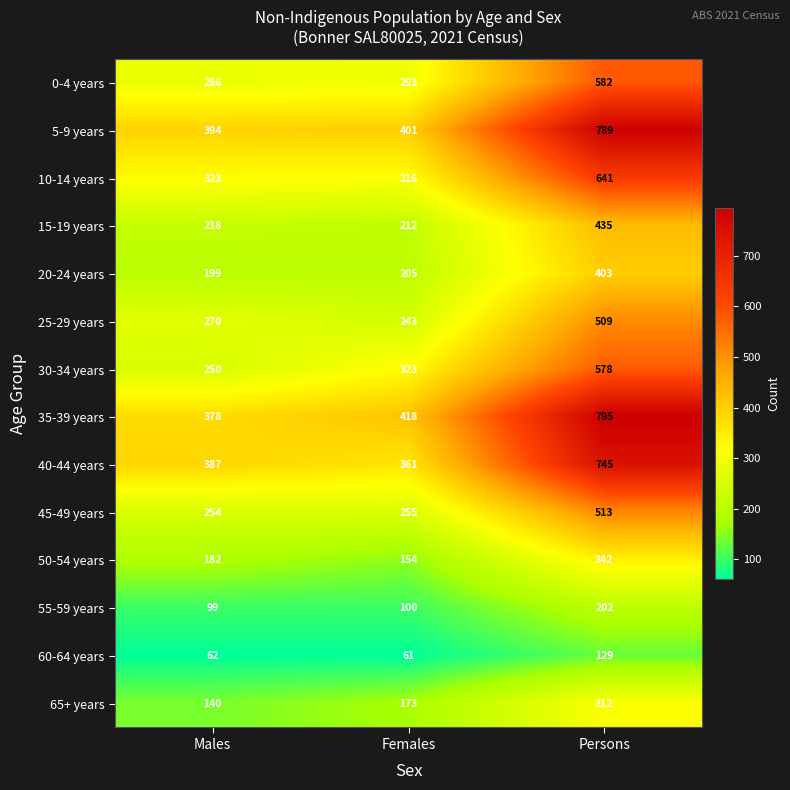

What is the total value across all series at Persons?

6975